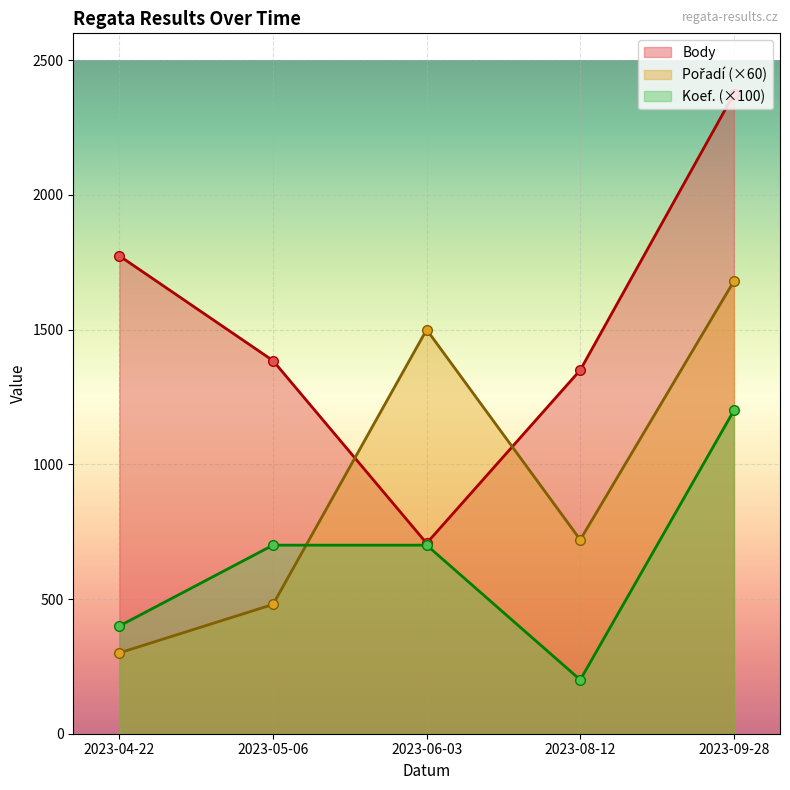

Reading right to left, extract all data points from this chart.

Body: 2023-04-22=1774	2023-05-06=1385	2023-06-03=707	2023-08-12=1350	2023-09-28=2375
Pořadí: 2023-04-22=5	2023-05-06=8	2023-06-03=25	2023-08-12=12	2023-09-28=28
Koef.: 2023-04-22=4	2023-05-06=7	2023-06-03=7	2023-08-12=2	2023-09-28=12